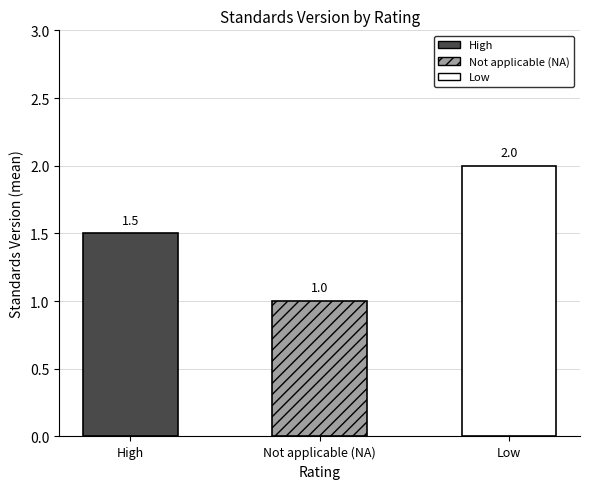

Reading left to right, list all the values displayed in this chart.

High=1.5	Not applicable (NA)=1.0	Low=2.0